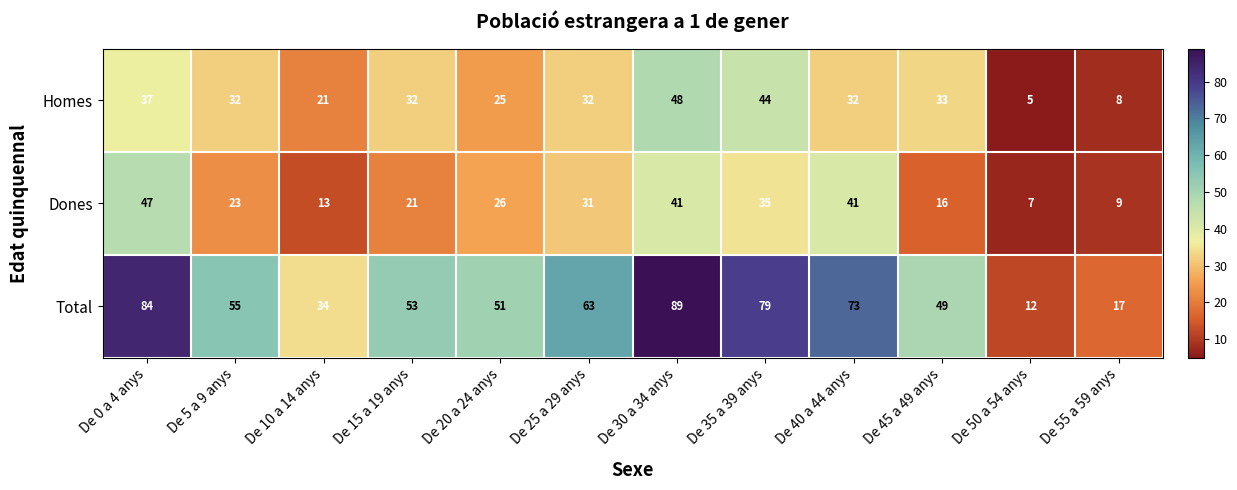

What value does the Dones series have at De 10 a 14 anys, to the nearest 5?

15